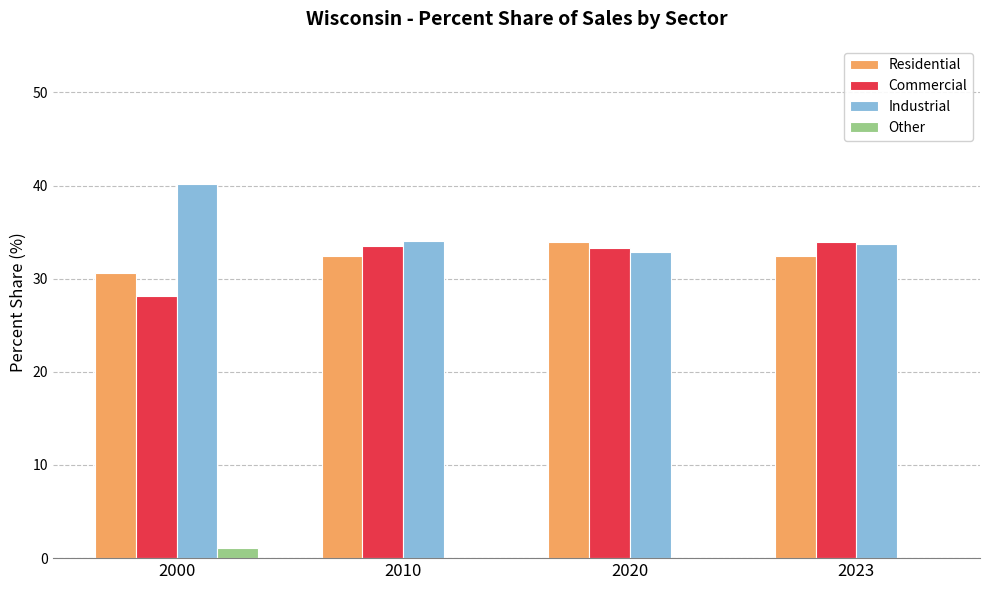

Is it true that Residential equals 32.4 at 2010?

True